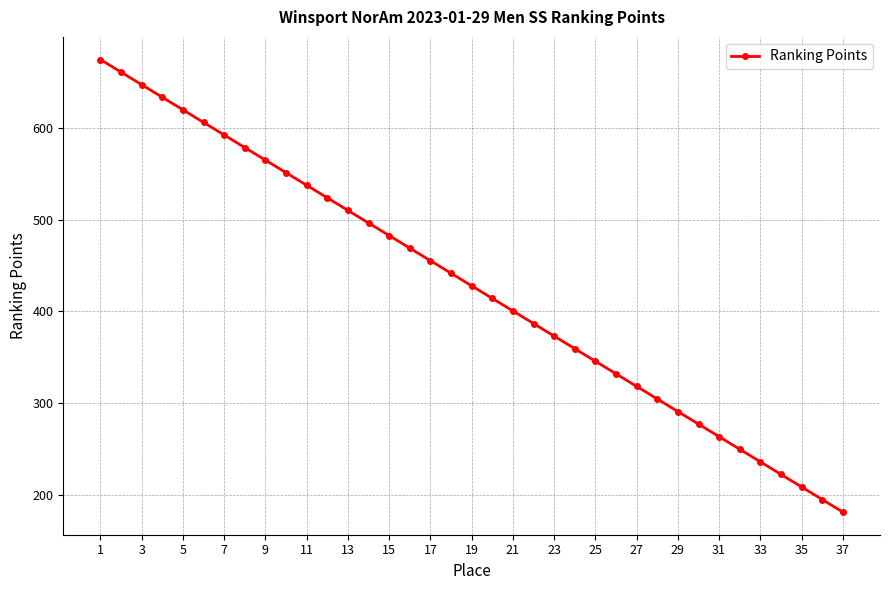

What is the smallest value displayed?

181.0